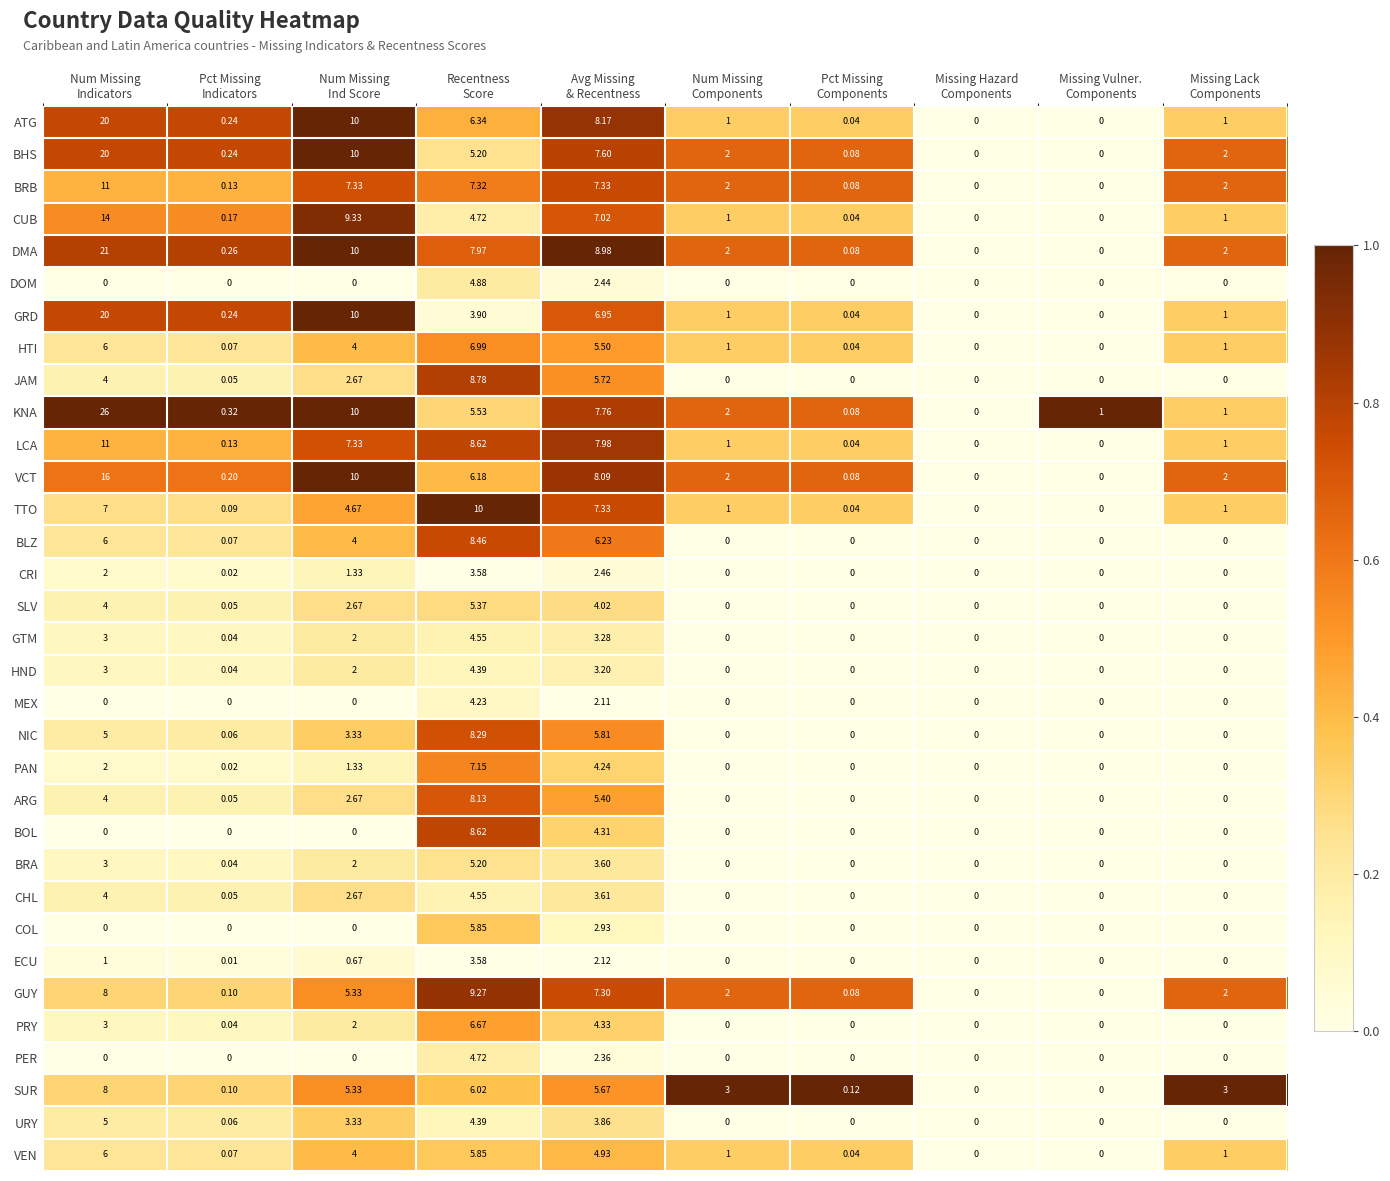

Which series has the largest range (max minus min)?

KNA